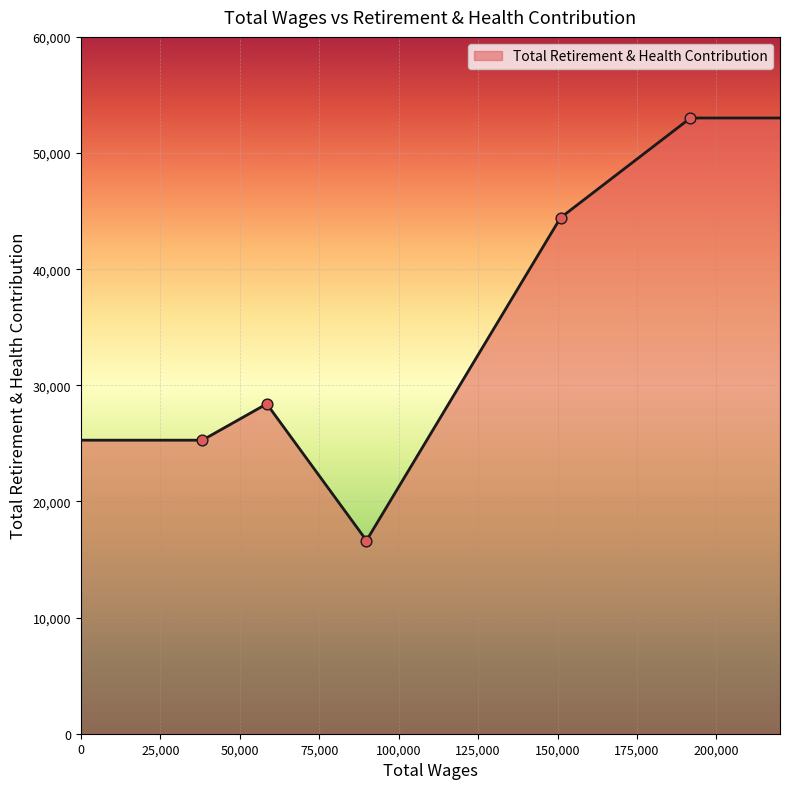

What is the greatest value displayed?

53016